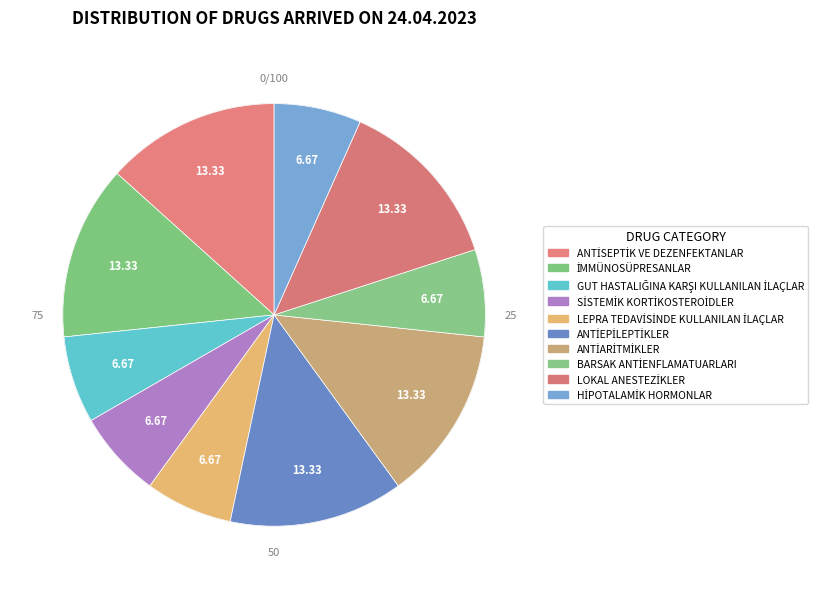

Which has a higher value, ANTİEPİLEPTİKLER or İMMÜNOSÜPRESANLAR?

ANTİEPİLEPTİKLER